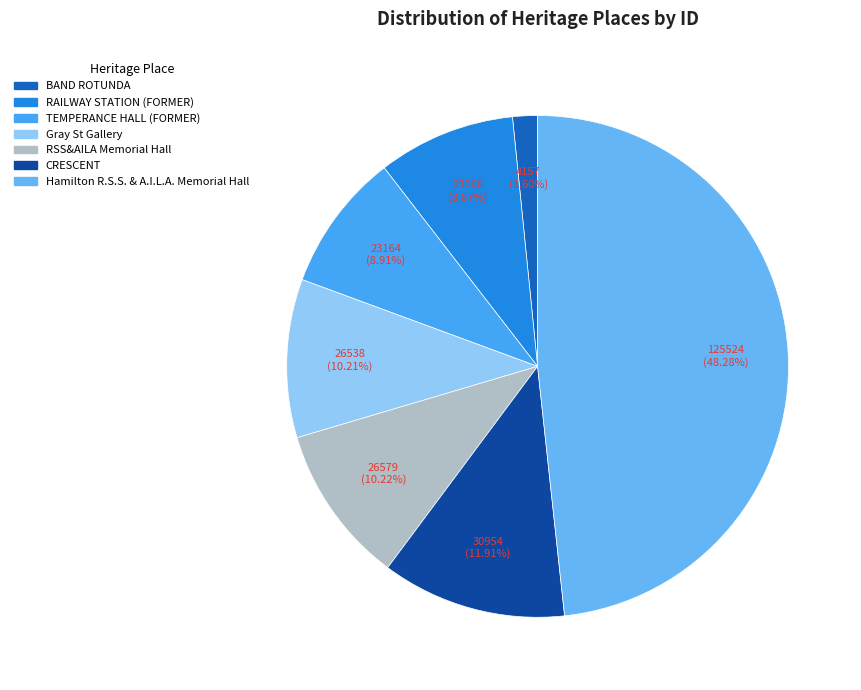

To the nearest percent, what percentage of the pie is TEMPERANCE HALL (FORMER)?

9%